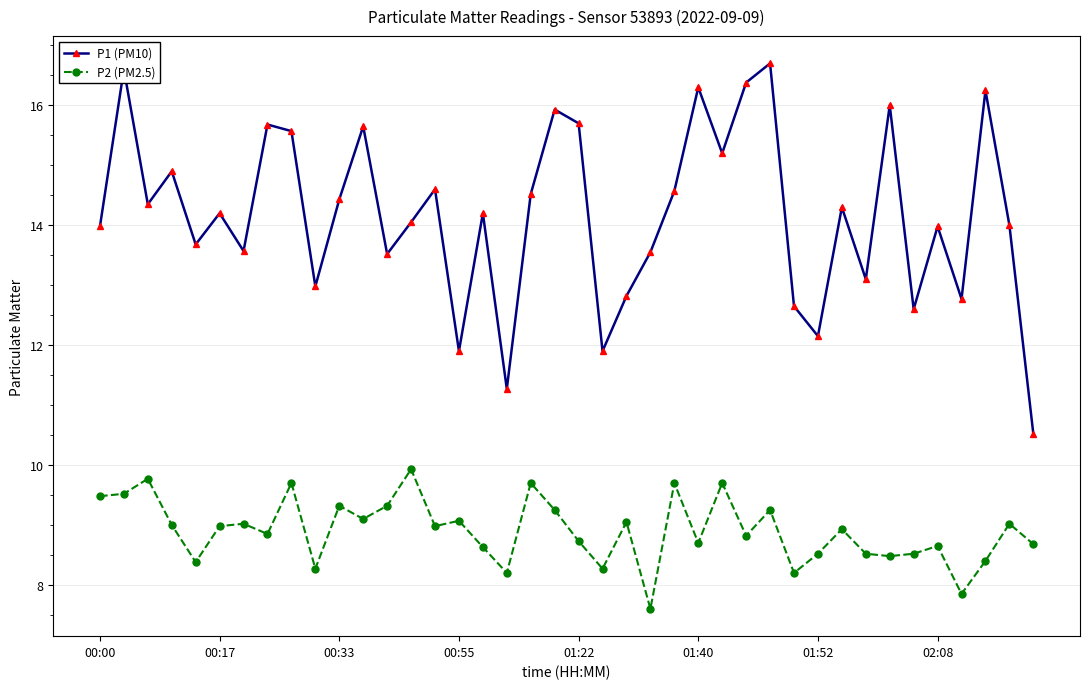

What is the value of the P2 (PM2.5) point at the 22nd from the left?

8.3